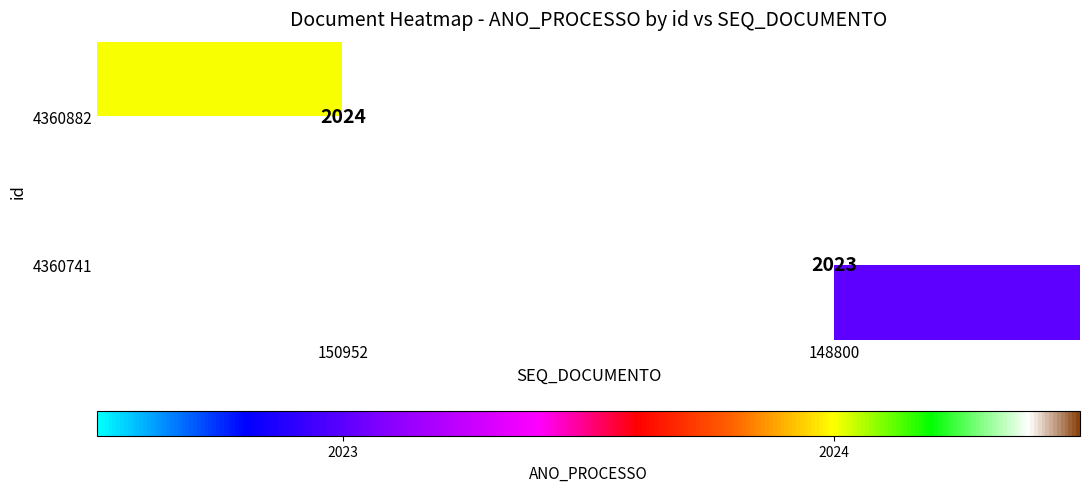

How many data points does each series have?

2